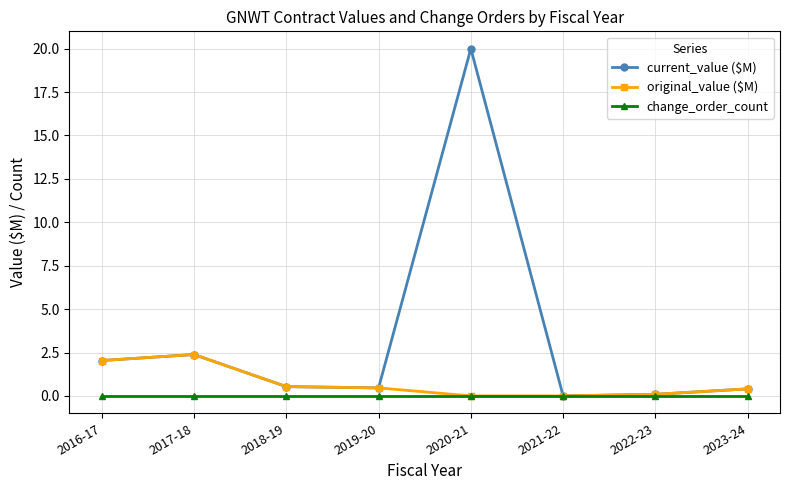

Which series has the largest range (max minus min)?

current_value ($M)